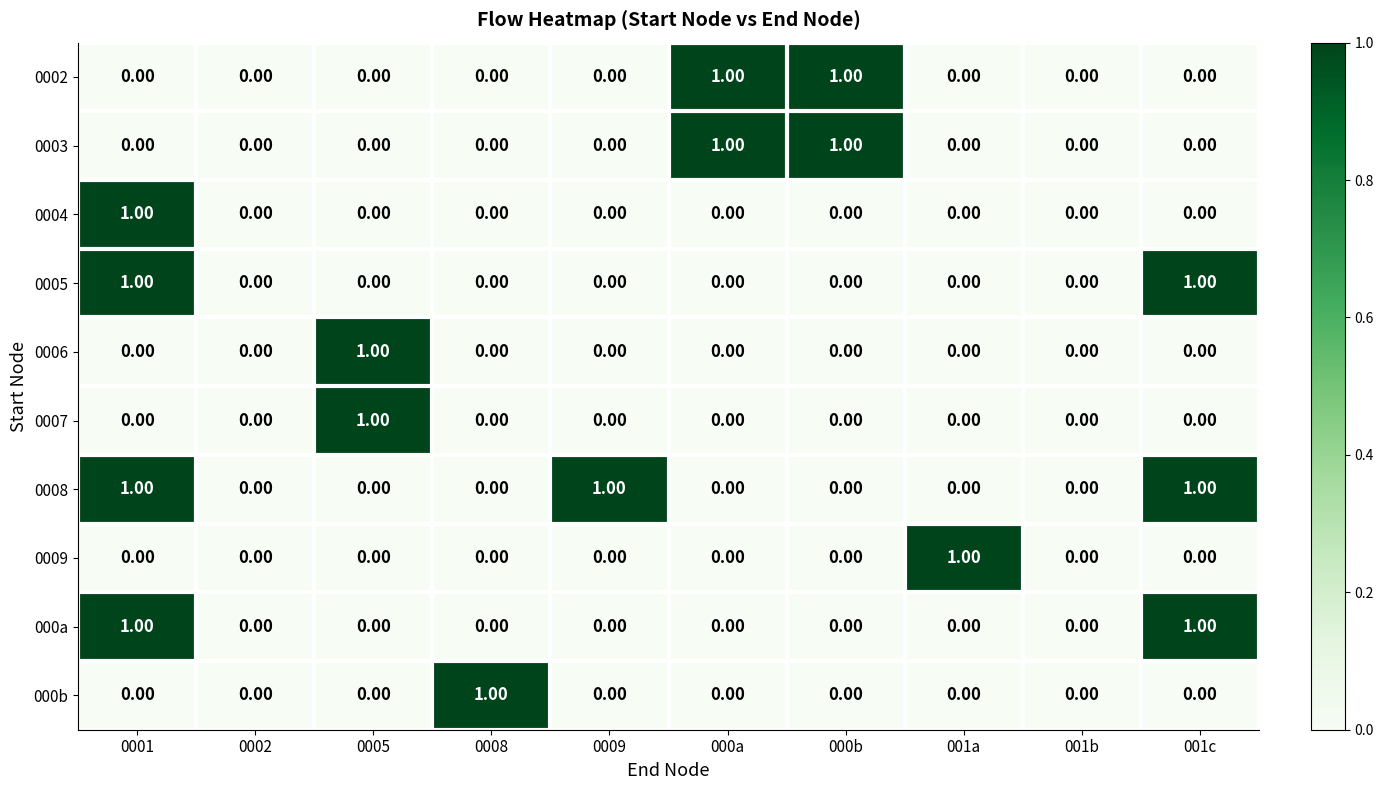

Which series has the largest total across all categories?

0008